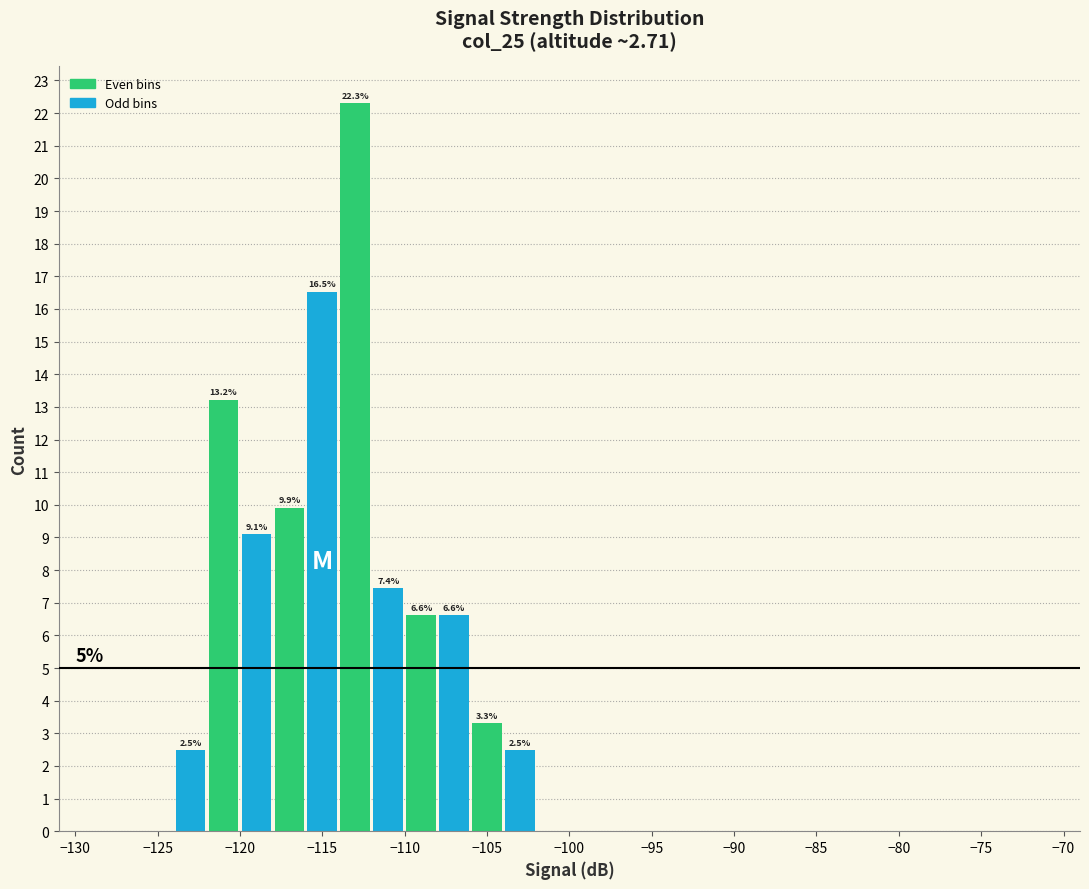

Over which range of the x-axis is the bar tallest?

-114 to -112